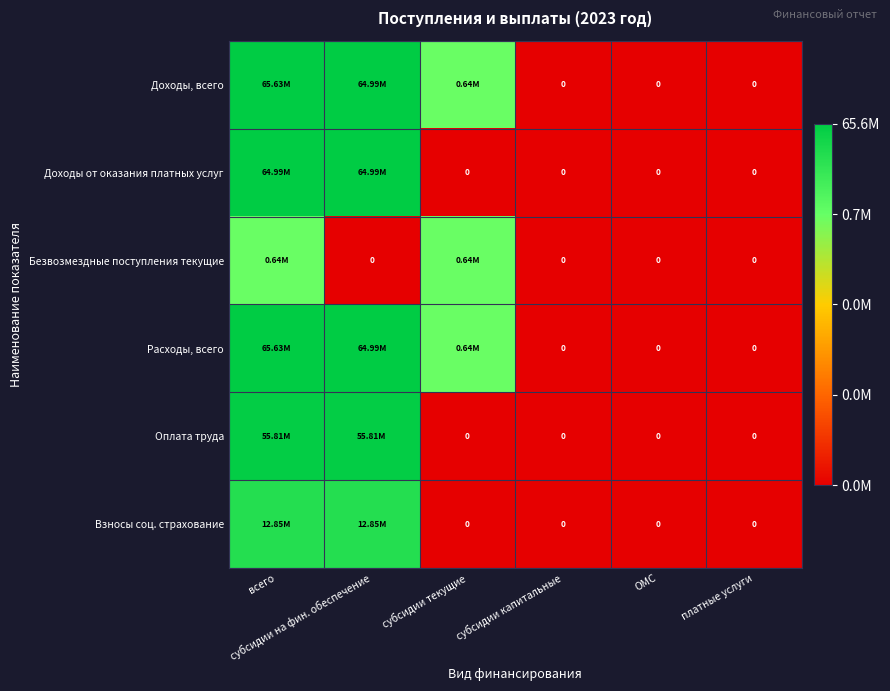

How many positive values does the Безвозмездные поступления текущие series have?

2